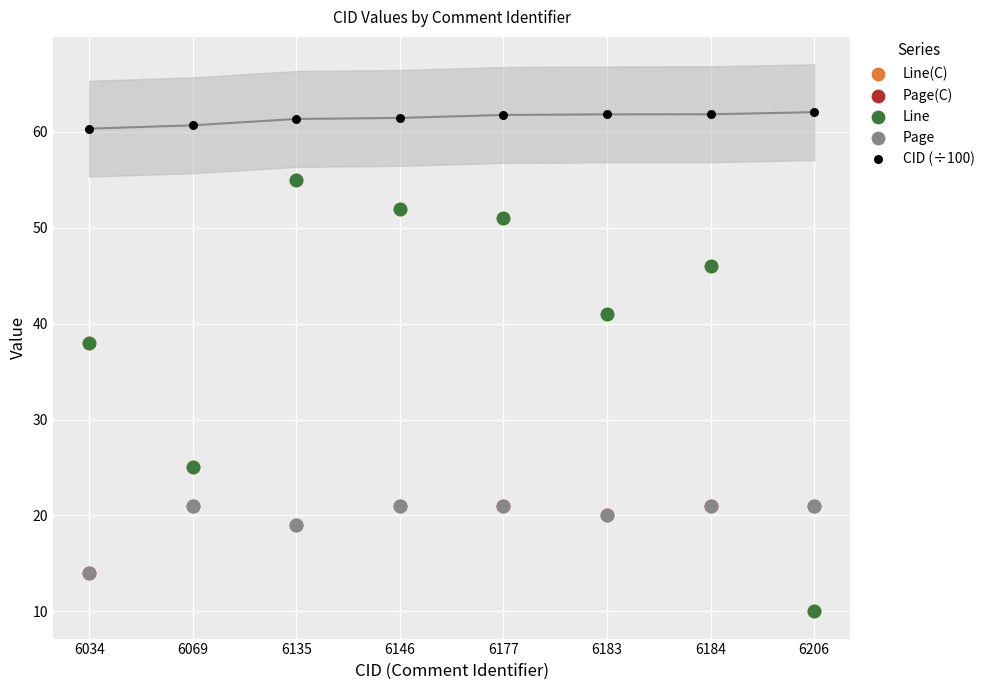

Which series contains the lowest Y value?

Line(C)